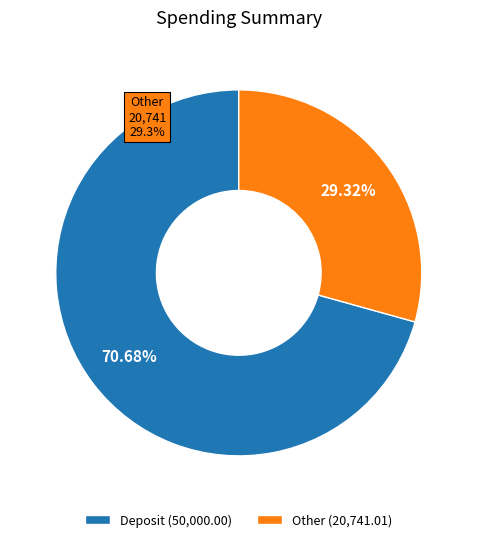

To the nearest percent, what percentage of the pie is Deposit?

71%